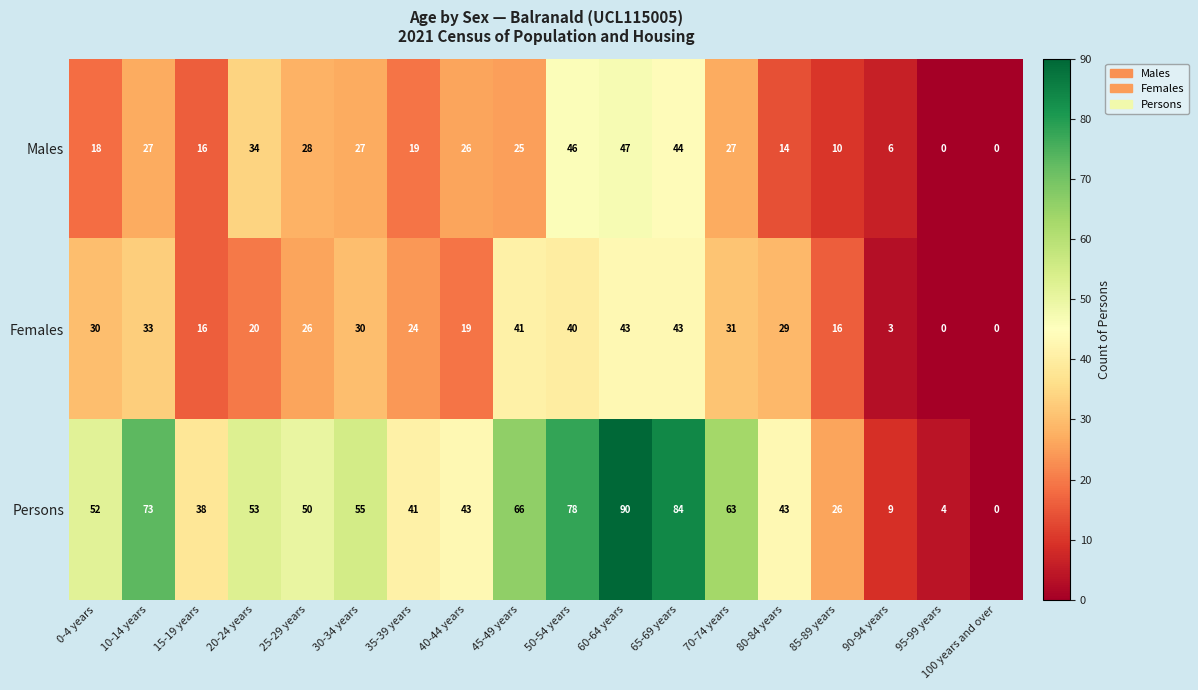

Count the number of categories in the chart.

18